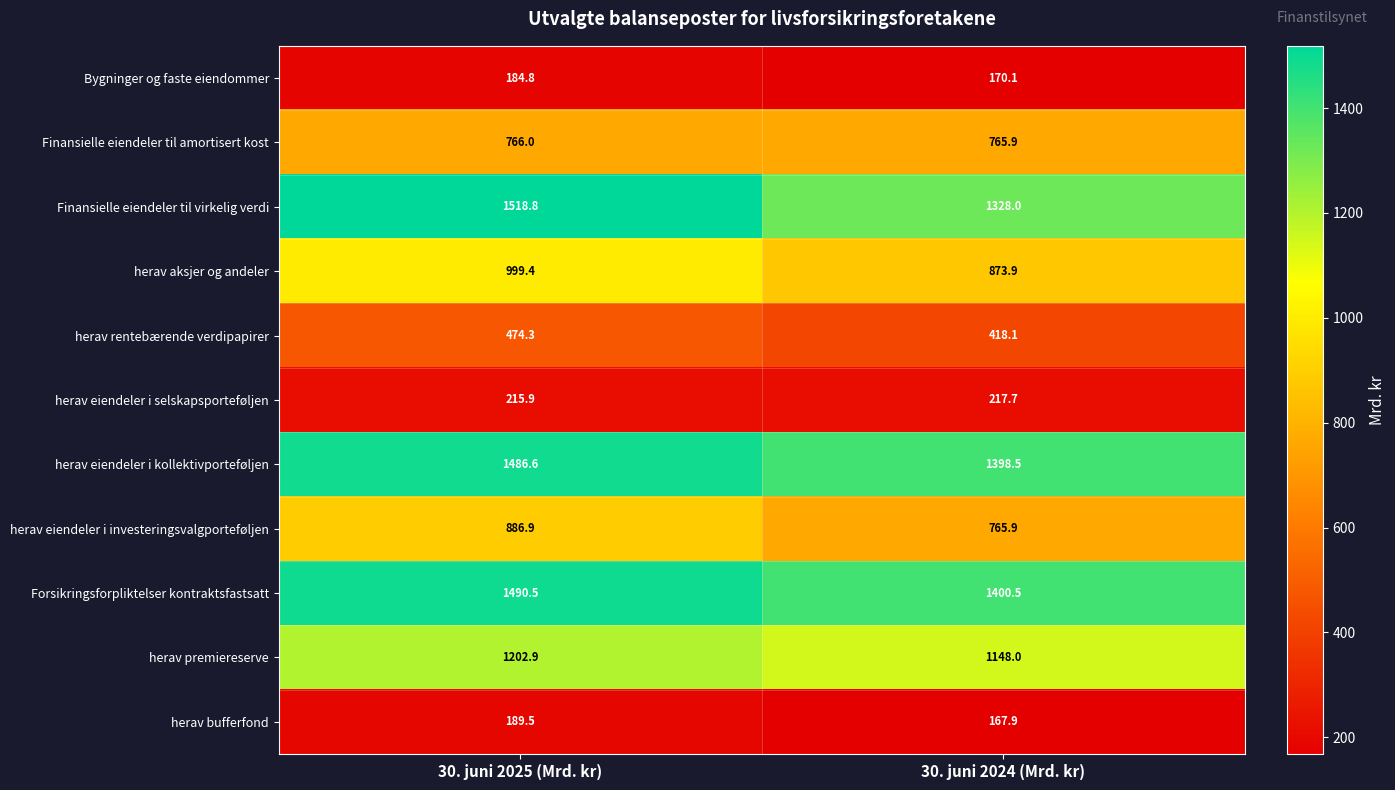

Reading left to right, list all the values displayed in this chart.

Bygninger og faste eiendommer: 184.8	170.1
Finansielle eiendeler til amortisert kost: 766.0	765.9
Finansielle eiendeler til virkelig verdi: 1518.8	1328.0
herav aksjer og andeler: 999.4	873.9
herav rentebærende verdipapirer: 474.3	418.1
herav eiendeler i selskapsporteføljen: 215.9	217.7
herav eiendeler i kollektivporteføljen: 1486.6	1398.5
herav eiendeler i investeringsvalgporteføljen: 886.9	765.9
Forsikringsforpliktelser kontraktsfastsatt: 1490.5	1400.5
herav premiereserve: 1202.9	1148.0
herav bufferfond: 189.5	167.9